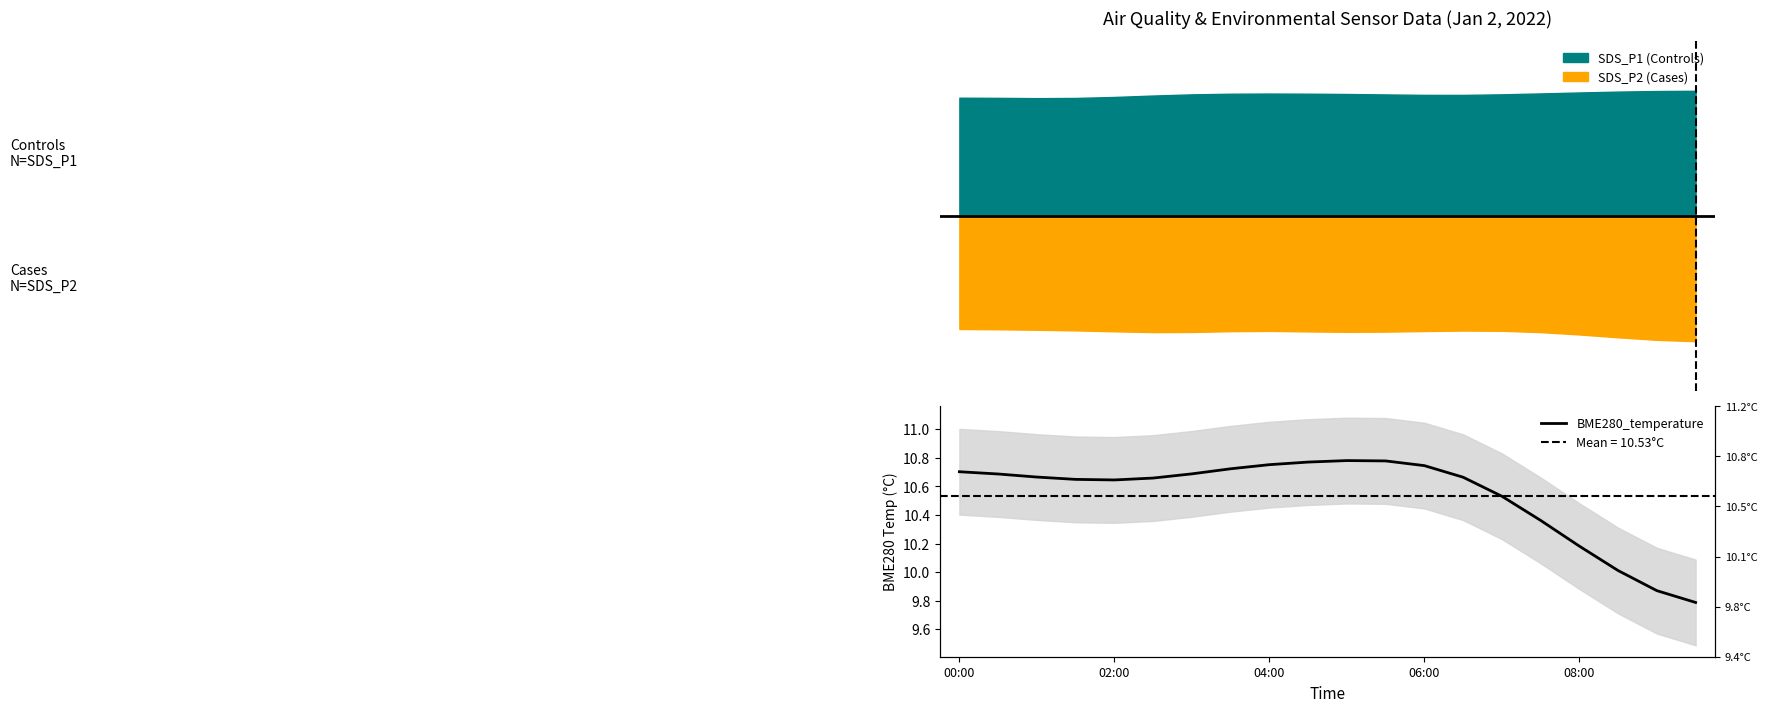

What is the value of the 5th point from the left?

10.6